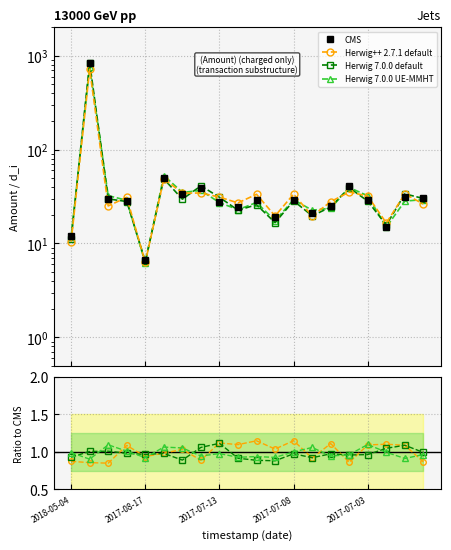

In CMS, how many points are lower than both neighbors (excluding endpoints)?

6